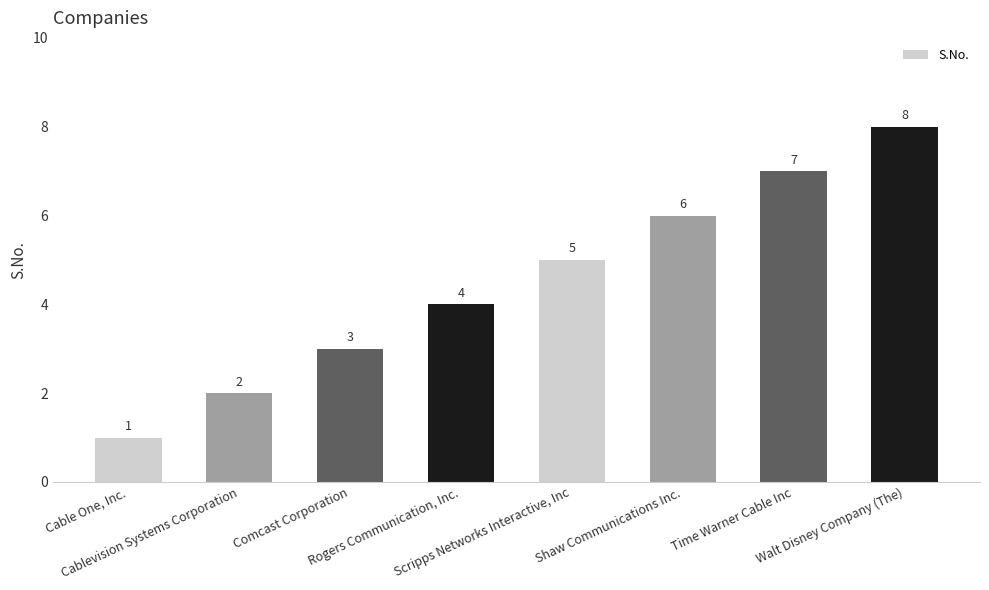

What is the sum of all values?

36